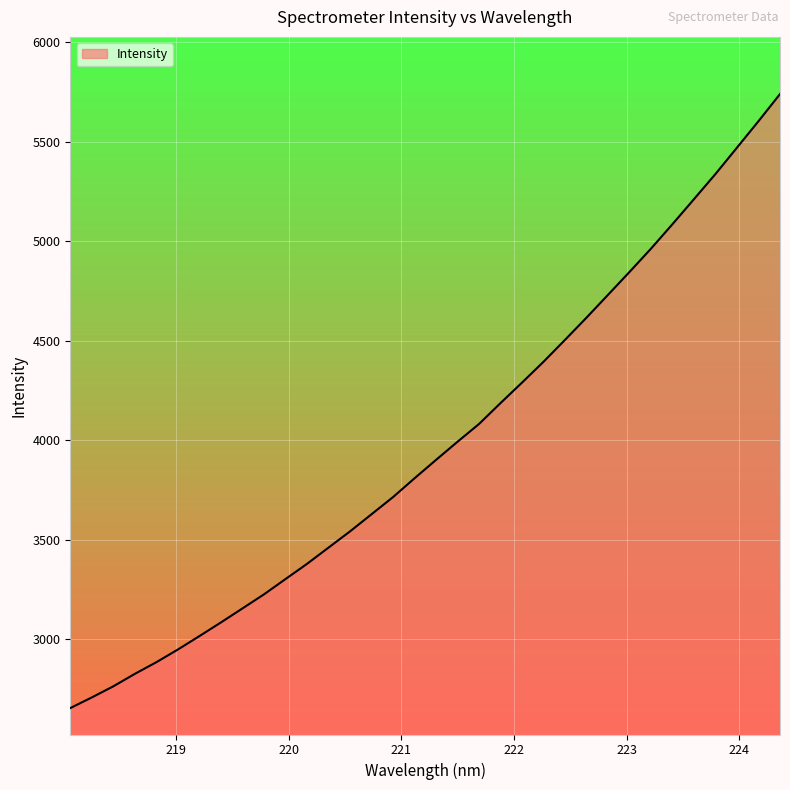

What is the minimum value shown in the chart?

2654.9